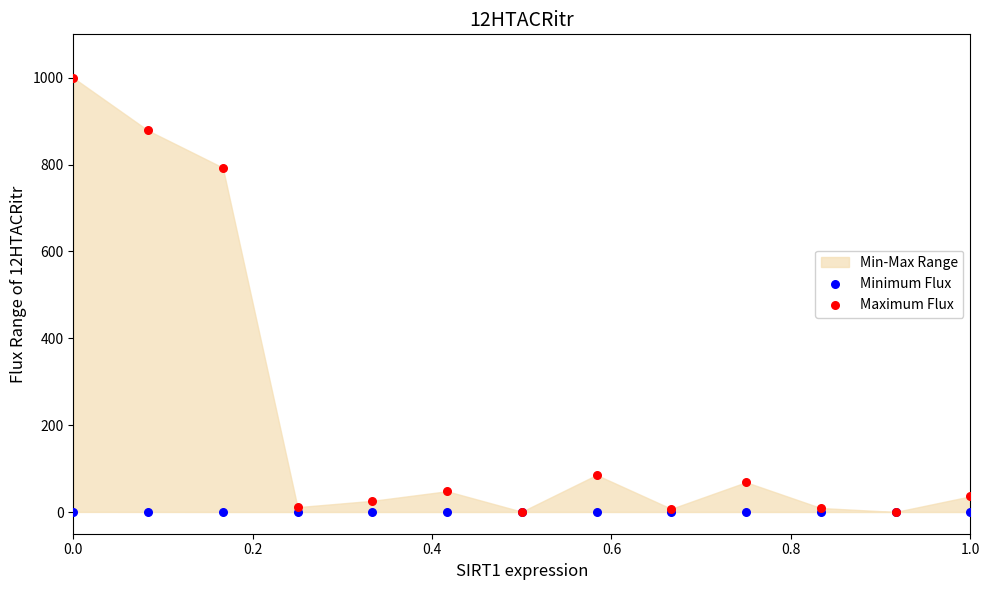

Which series has the largest Y range (max minus min)?

Maximum Flux